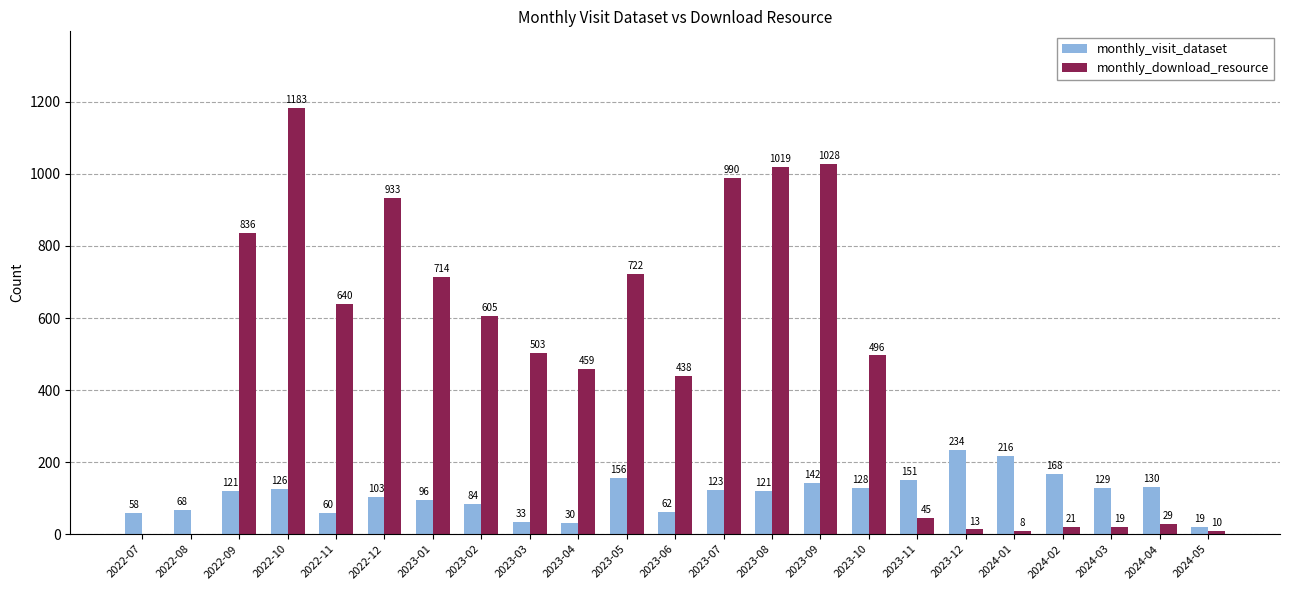

Reading right to left, transcribe all the data shown in this chart.

monthly_visit_dataset: 19	130	129	168	216	234	151	128	142	121	123	62	156	30	33	84	96	103	60	126	121	68	58
monthly_download_resource: 10	29	19	21	8	13	45	496	1028	1019	990	438	722	459	503	605	714	933	640	1183	836	0	0